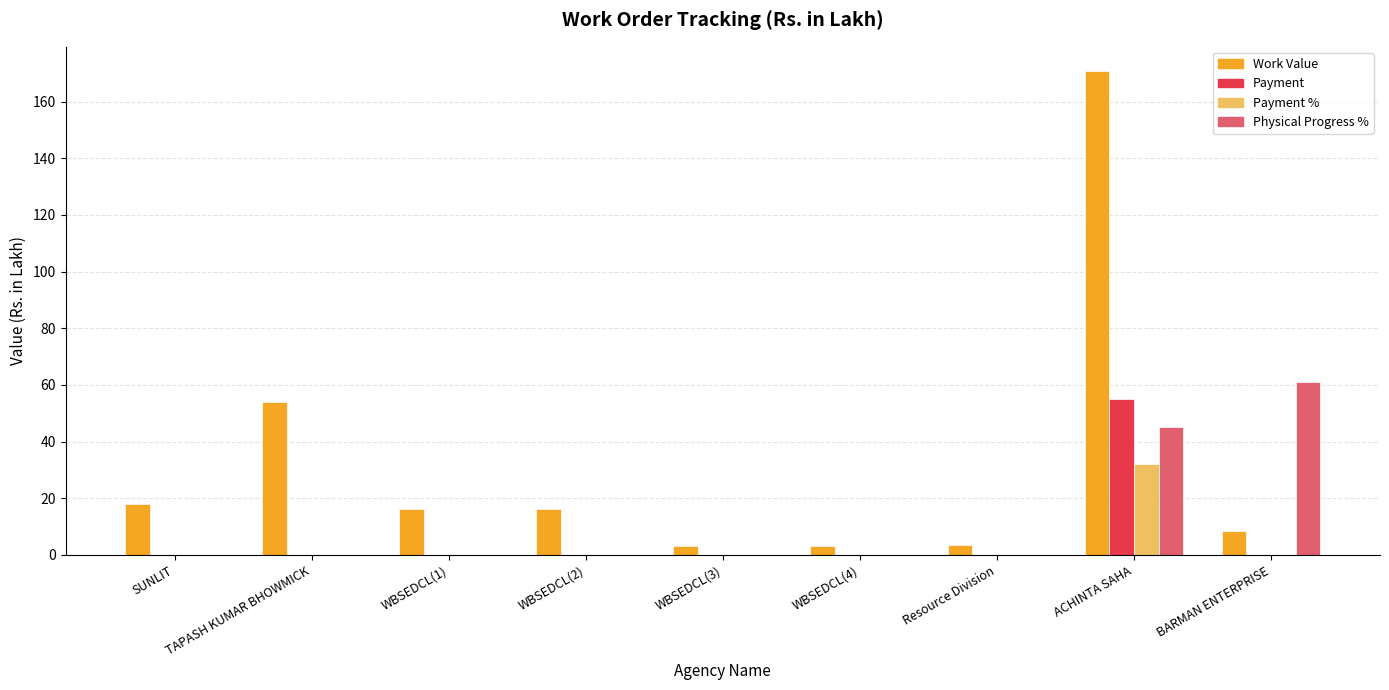

At which category is the sum across all series the highest?

ACHINTA SAHA